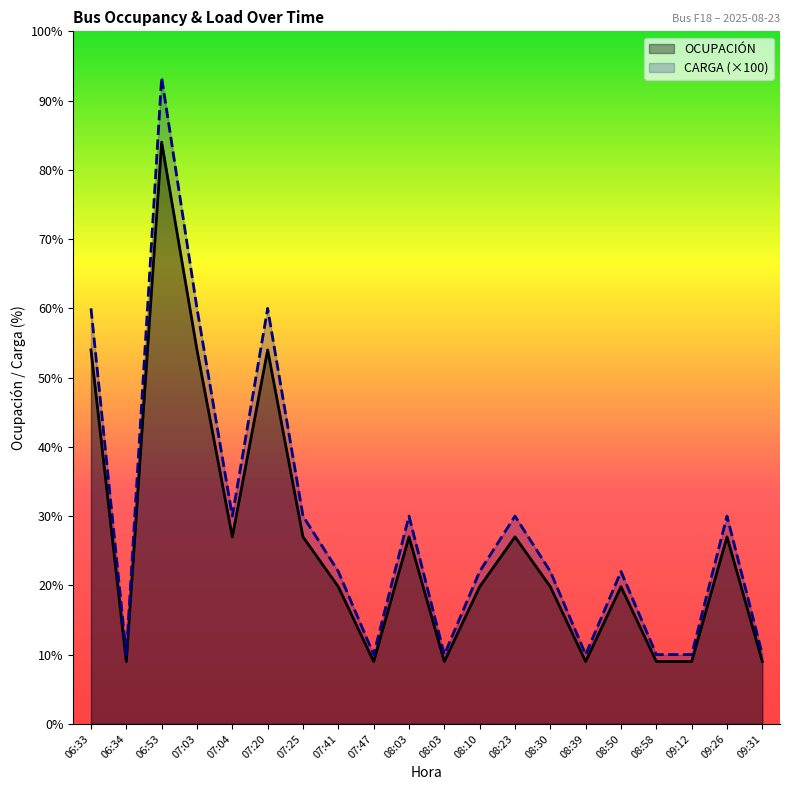

What is the difference between the OCUPACIÓN values at 06:33 and 06:34?

45.0